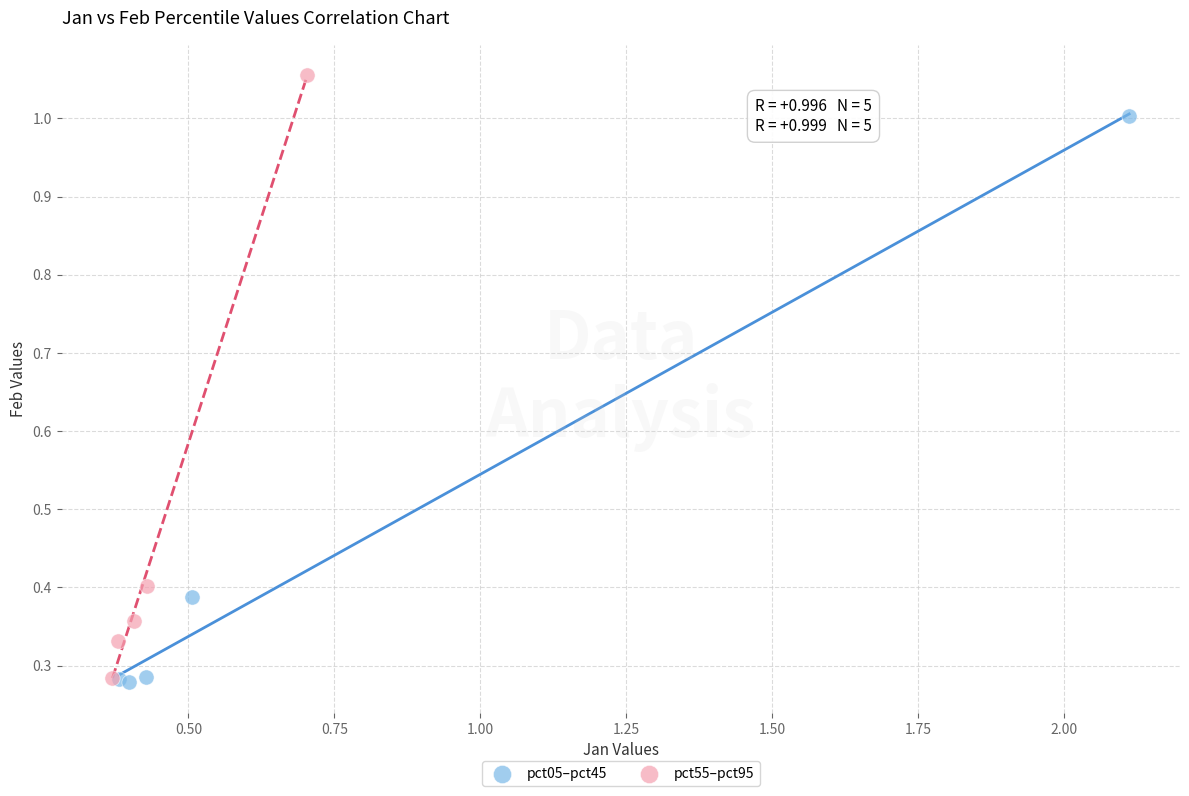

What are all the series names shown in the legend?

pct05–pct45, pct55–pct95